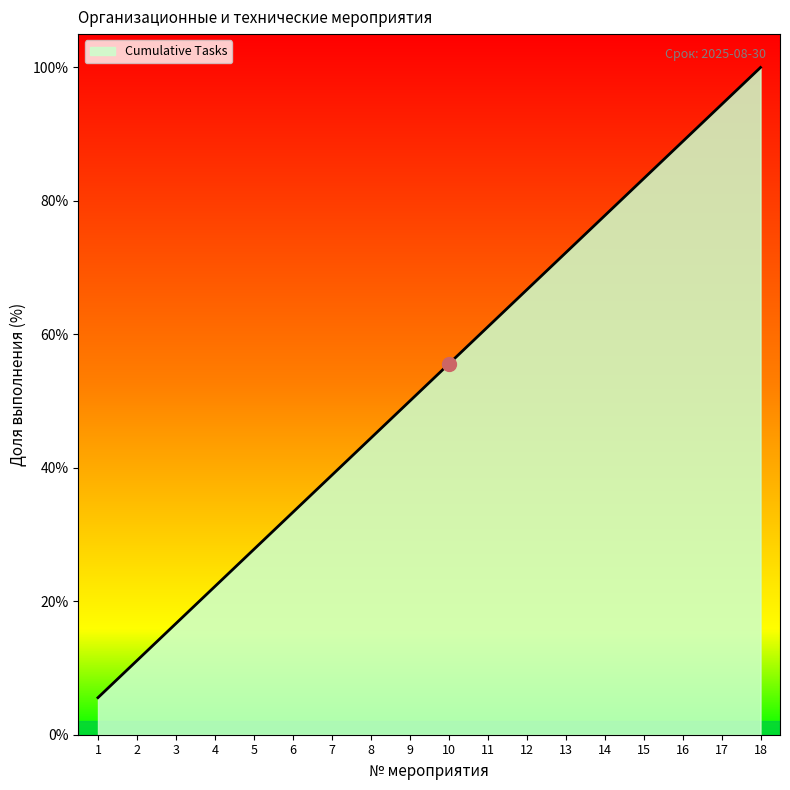

List the labels in order of value, largest first.

18, 17, 16, 15, 14, 13, 12, 11, 10, 9, 8, 7, 6, 5, 4, 3, 2, 1